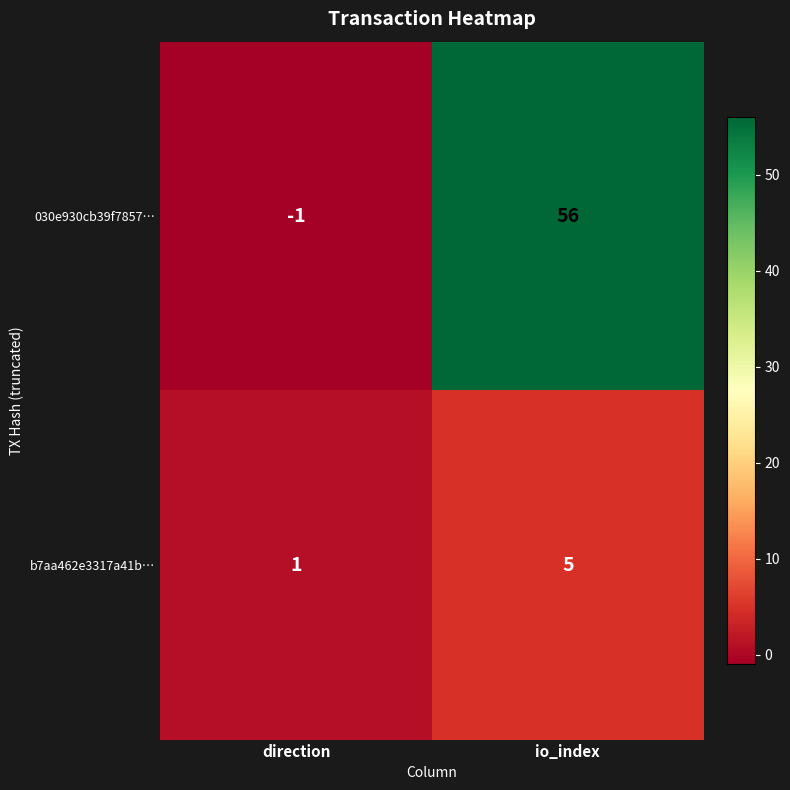

What is the difference between the maximum and minimum values in the b7aa462e3317a41b… series?

4